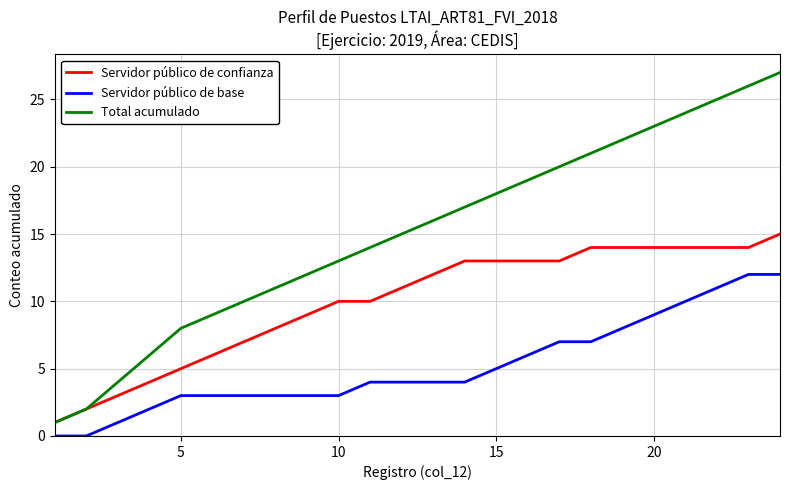

True or false: Servidor público de confianza and Servidor público de base intersect in this chart.

False